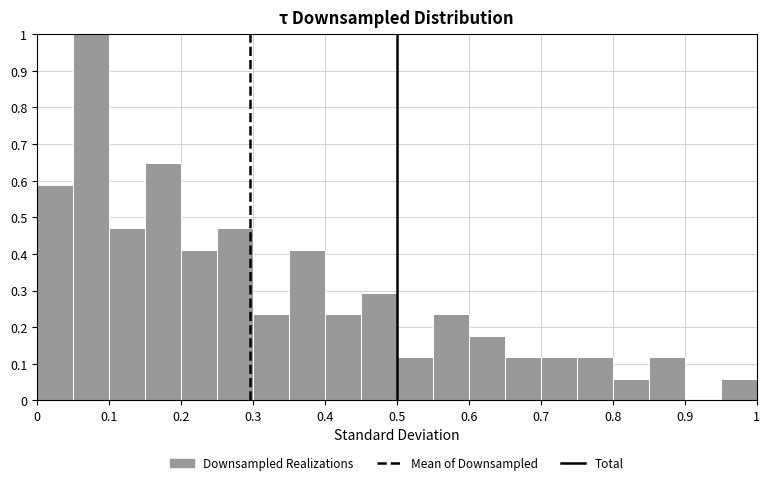

Reading left to right, list every bar in this chart as the range it spans on the x-axis followed by its height. The values are not printed on the chart, so give them approximately, as read against the axis.

0.00 to 0.05: 0.59
0.05 to 0.10: 1.00
0.10 to 0.15: 0.47
0.15 to 0.20: 0.65
0.20 to 0.25: 0.41
0.25 to 0.30: 0.47
0.30 to 0.35: 0.24
0.35 to 0.40: 0.41
0.40 to 0.45: 0.24
0.45 to 0.50: 0.29
0.50 to 0.55: 0.12
0.55 to 0.60: 0.24
0.60 to 0.65: 0.18
0.65 to 0.70: 0.12
0.70 to 0.75: 0.12
0.75 to 0.80: 0.12
0.80 to 0.85: 0.06
0.85 to 0.90: 0.12
0.90 to 0.95: 0
0.95 to 1.00: 0.06